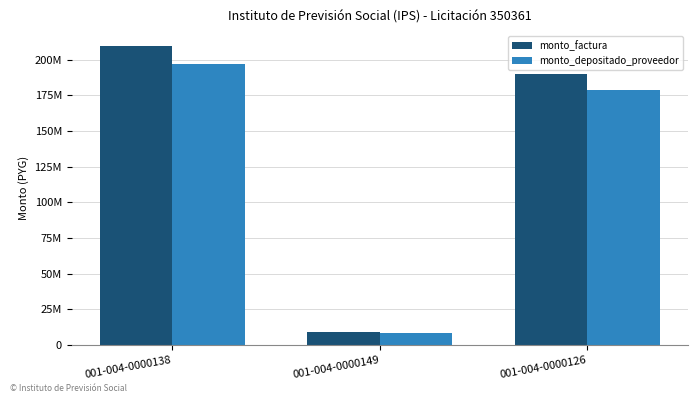

True or false: monto_factura has a value of 209199674 at 001-004-0000138.

True